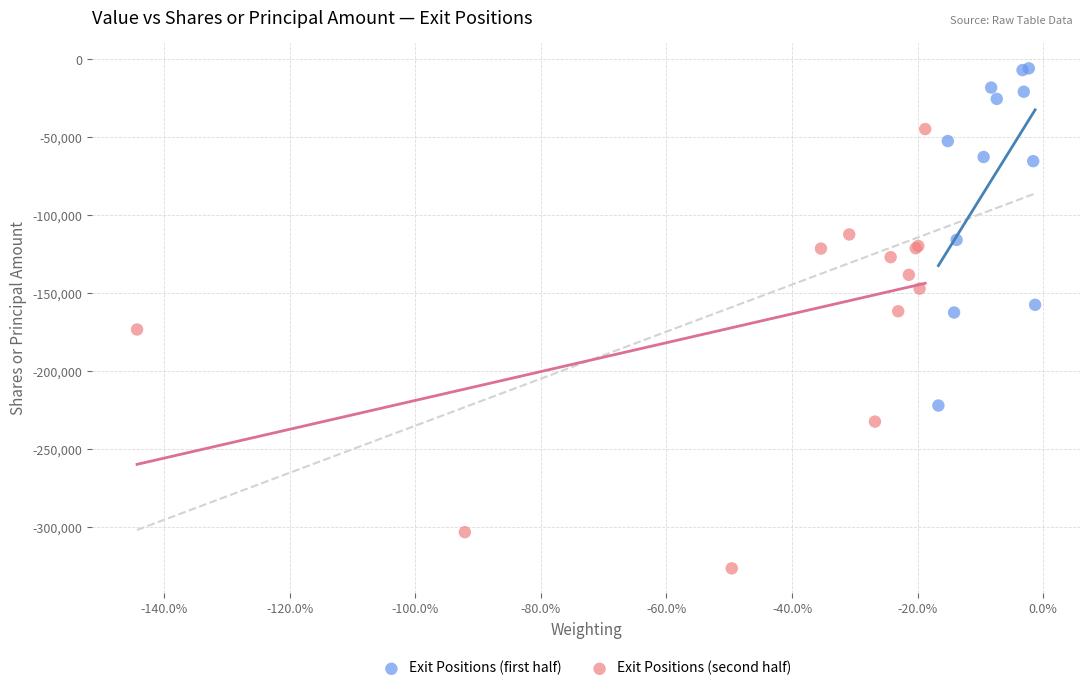

Which series reaches the minimum Y coordinate?

Exit Positions (second half)